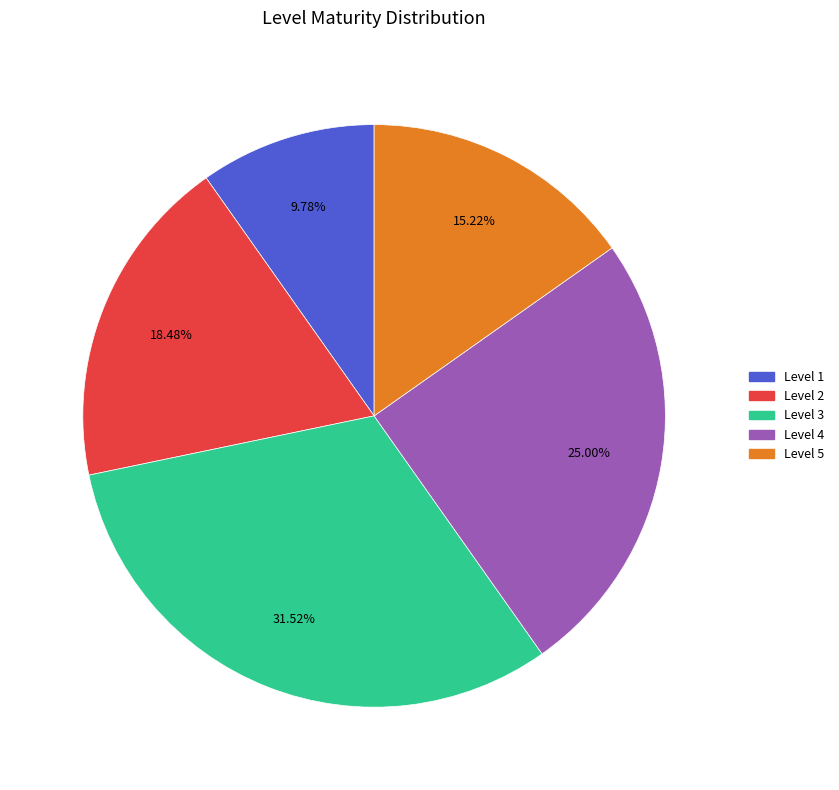

What is the ratio of the value at Level 5 to the value at Level 2?

0.8